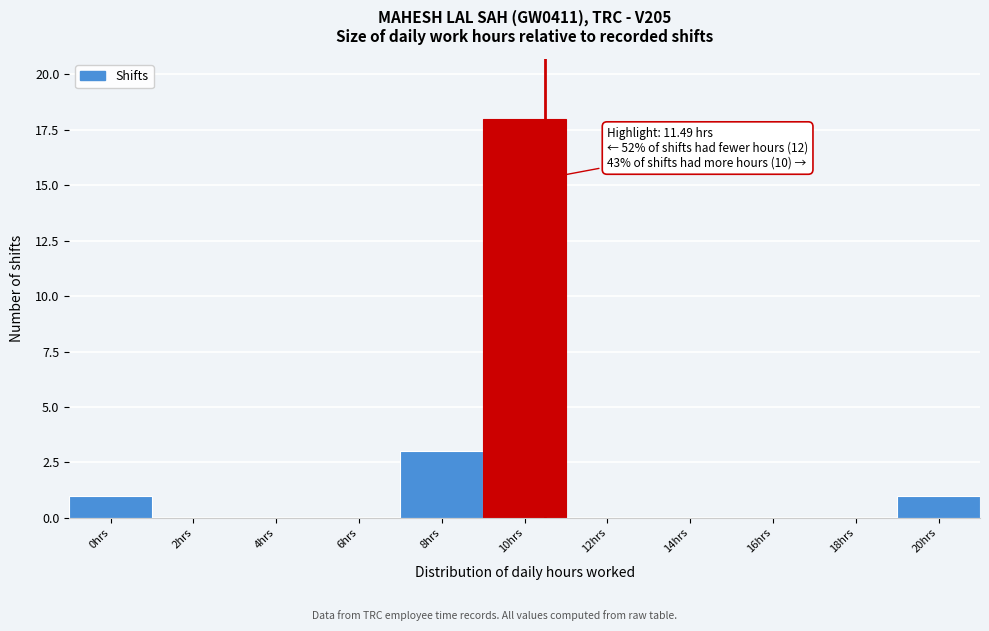

Reading right to left, transcribe all the data shown in this chart.

20hrs=1	18hrs=0	16hrs=0	14hrs=0	12hrs=0	10hrs=18	8hrs=3	6hrs=0	4hrs=0	2hrs=0	0hrs=1